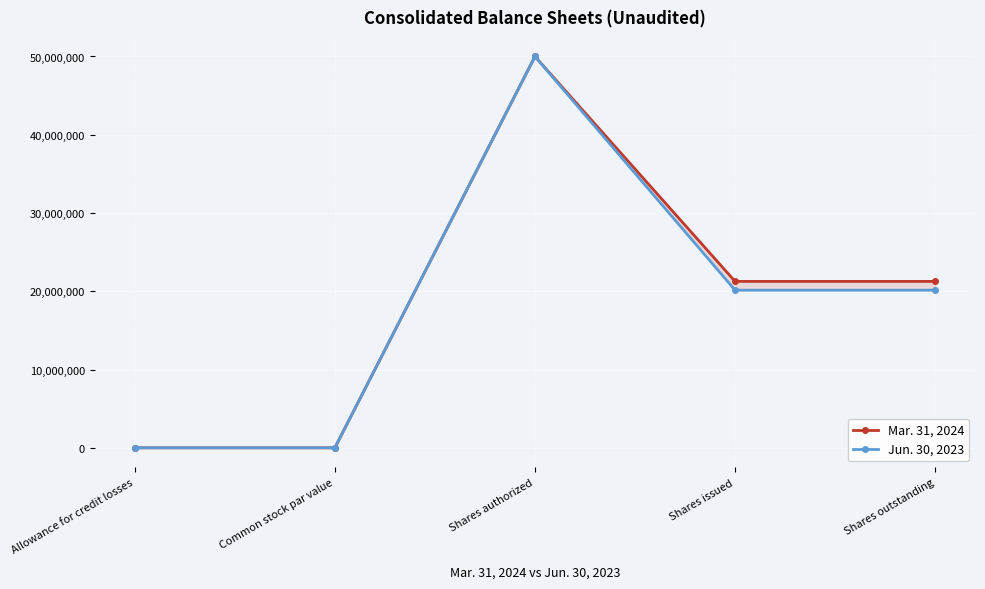

Where is the first local minimum for Jun. 30, 2023?

Common stock par value